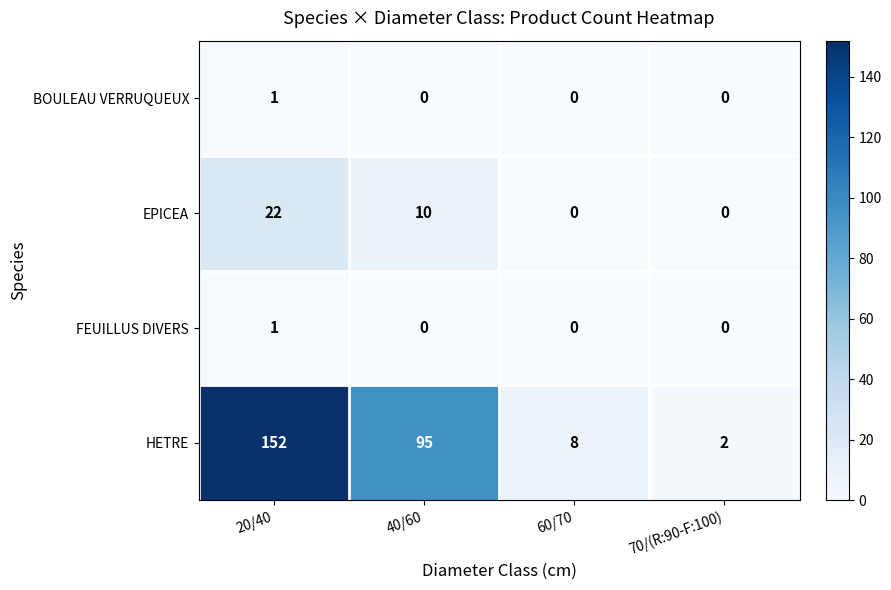

What is the difference between the maximum and minimum values in the HETRE series?

150